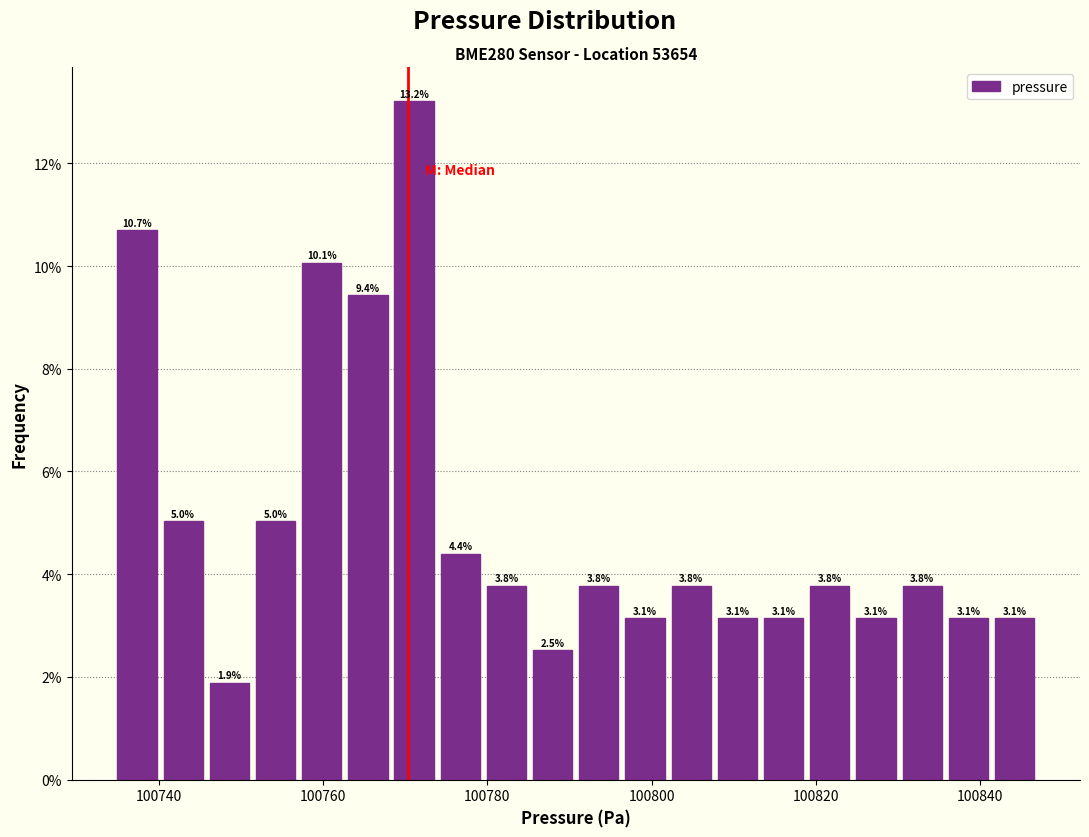

Read against the x-axis, roughly where is the centre of the tallest bar?

100772